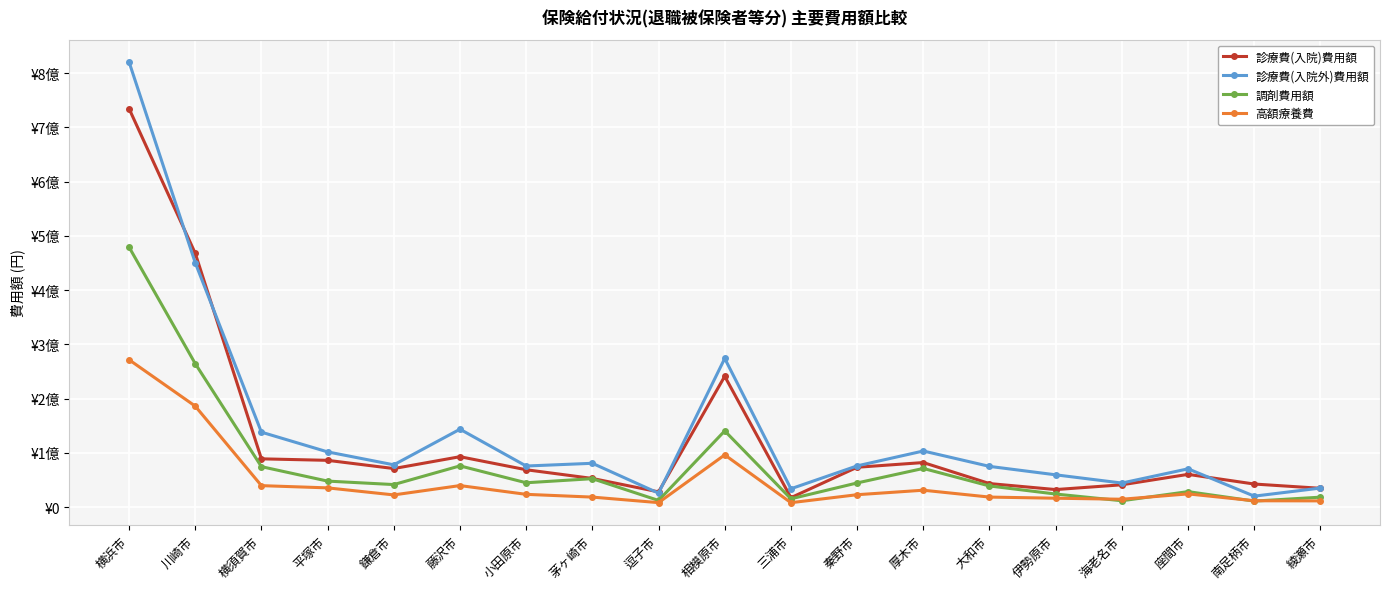

Is it true that 高額療養費 equals 165963103 at 相模原市?

False